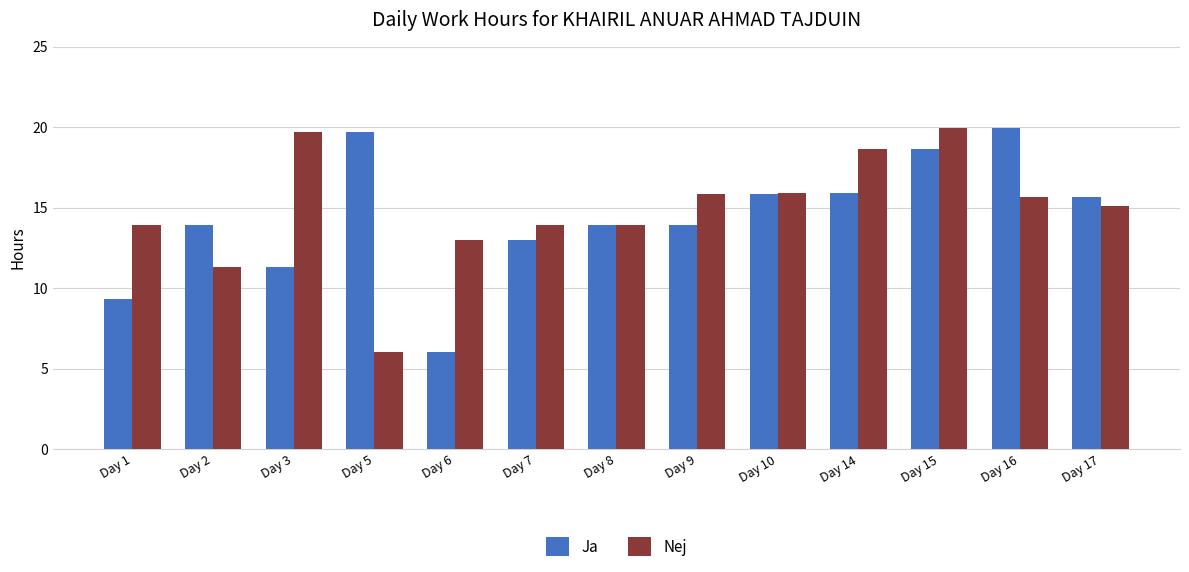

Between Day 15 and Day 16, which series saw the biggest shift?

Nej